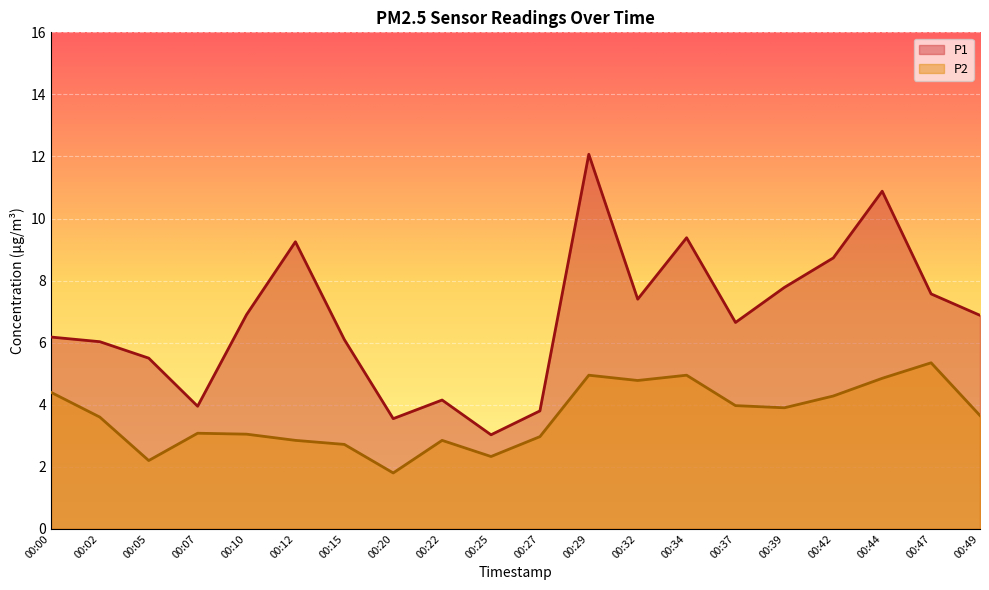

How many interior local peaks does the P1 series have?

5